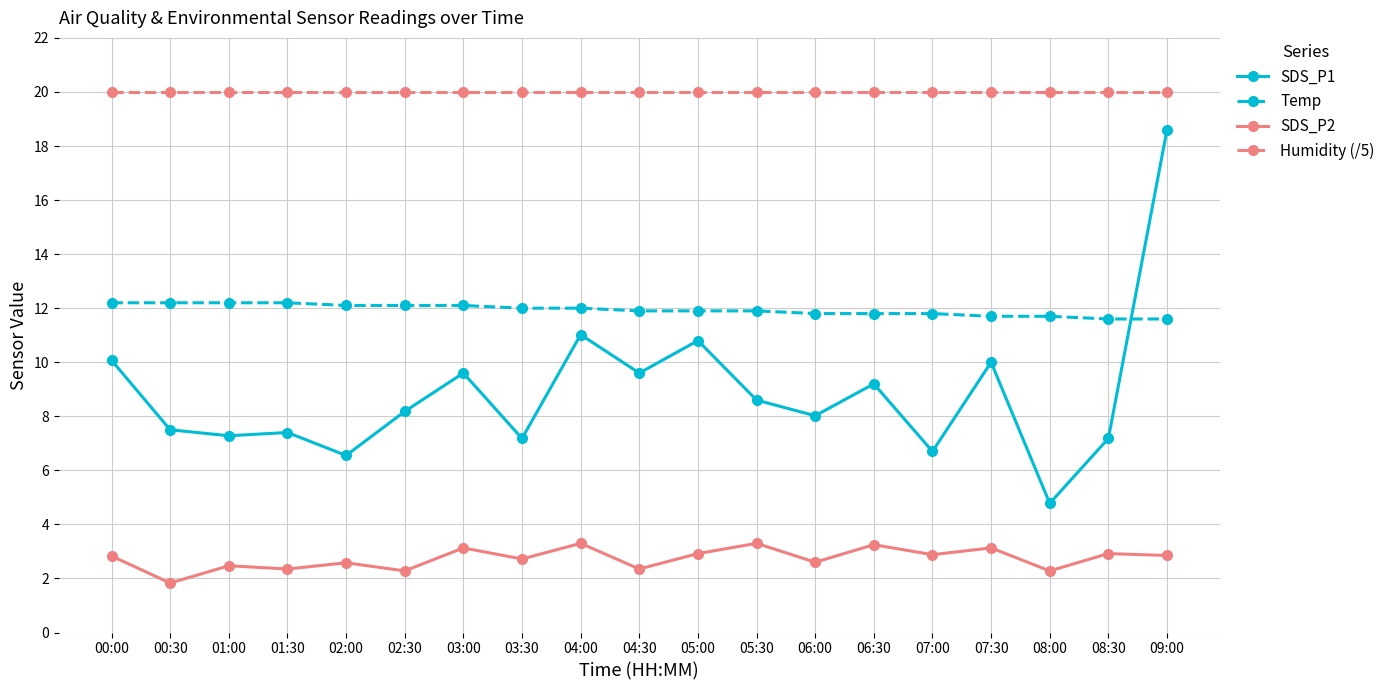

Rank the series by their average value, from lowest to highest.

SDS_P2, SDS_P1, Temp, Humidity (/5)